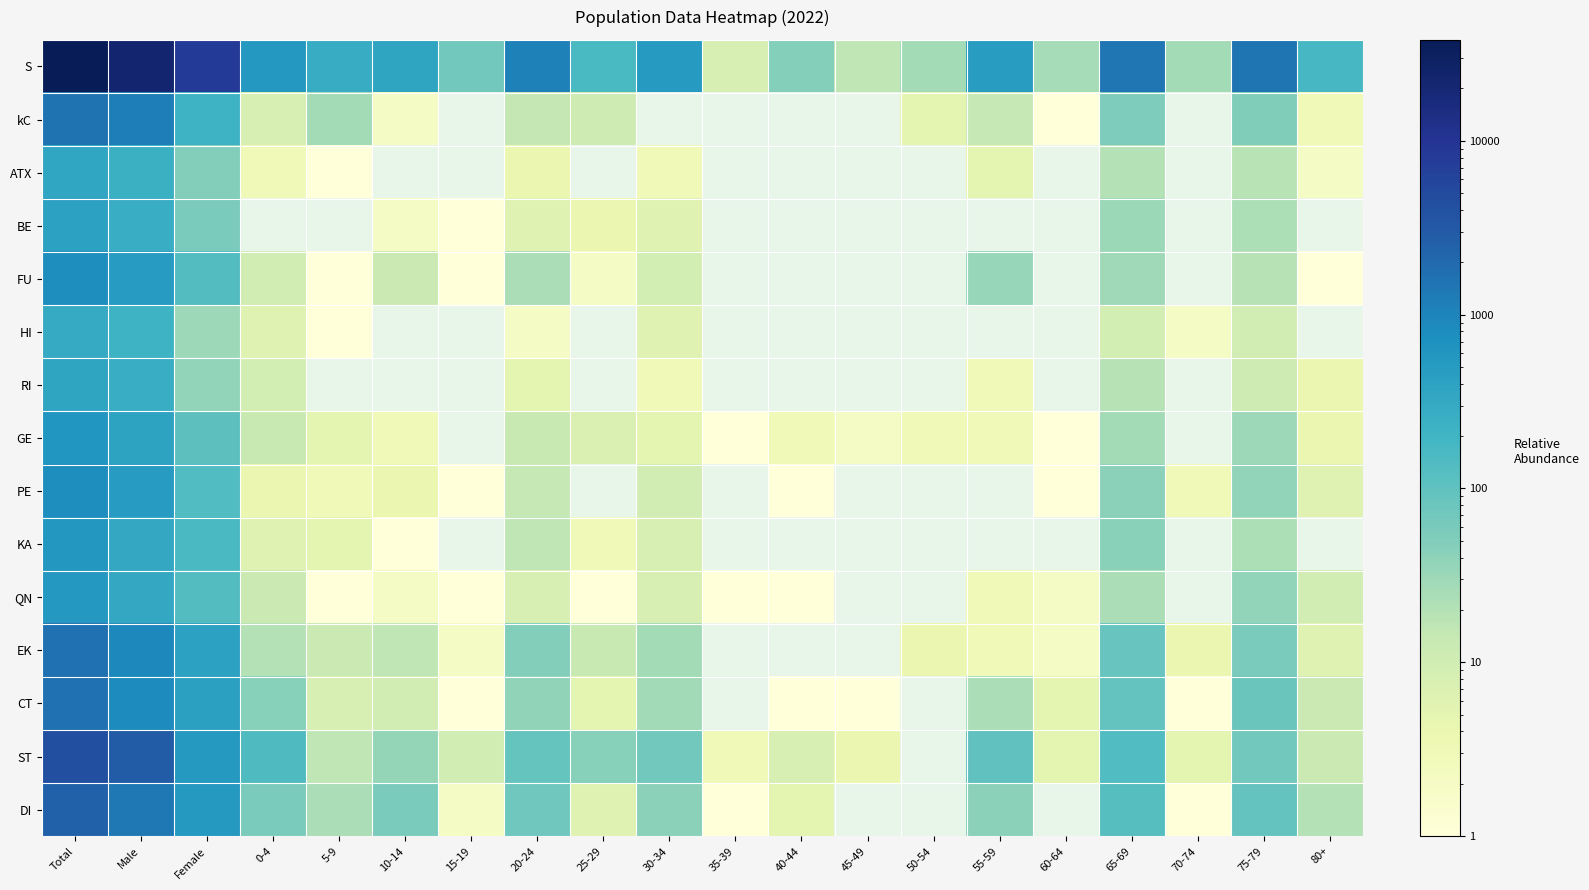

Which category has the lowest value in the DI series?

35-39